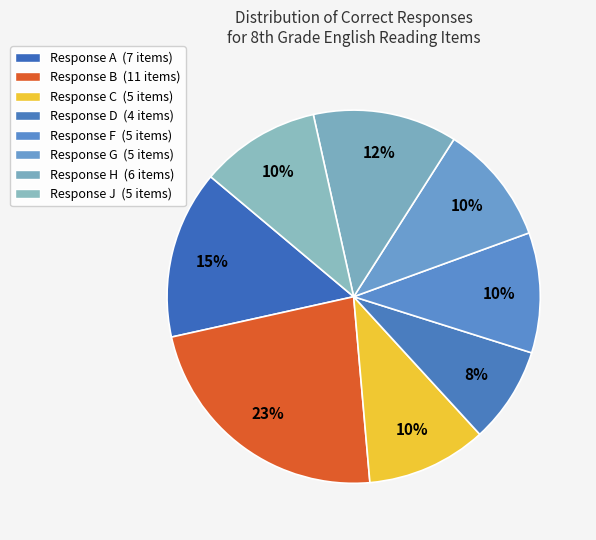

Is there any slice that represents more than half of the pie?

No